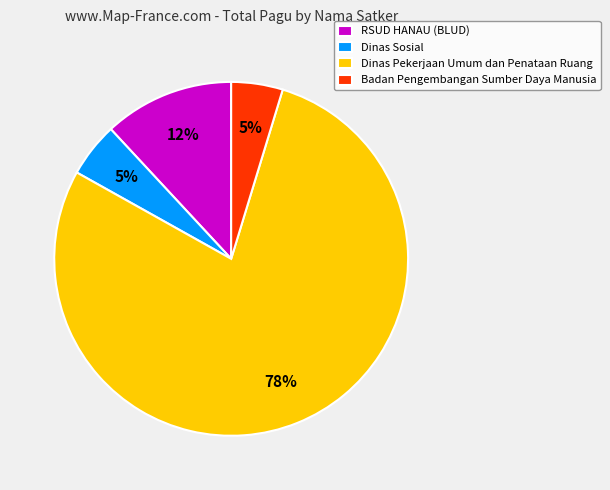

To the nearest percent, what percentage of the pie is Badan Pengembangan Sumber Daya Manusia?

5%